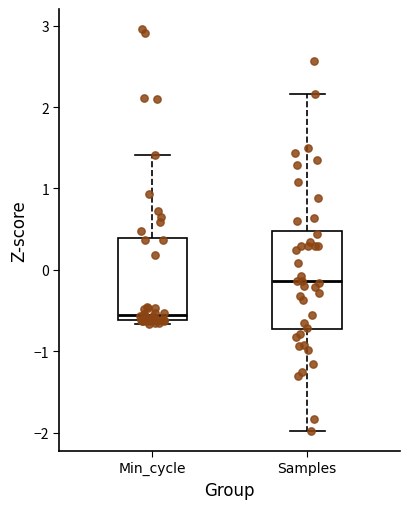

Which box has the highest median line?

Samples